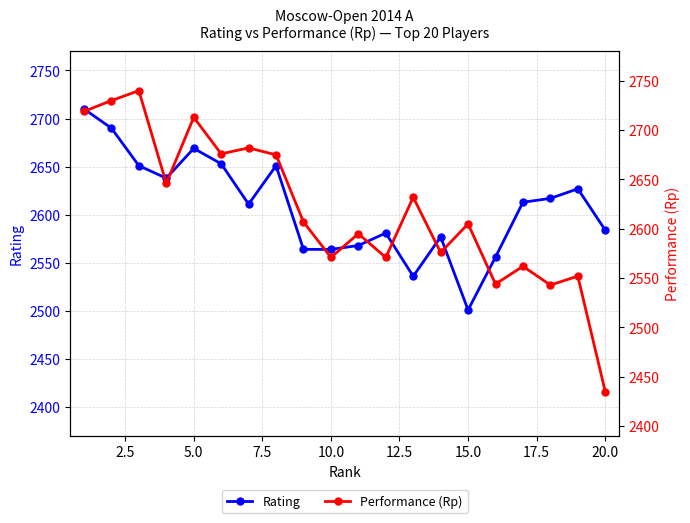

After their last crossing, which series has the higher values: Rating or Performance (Rp)?

Rating